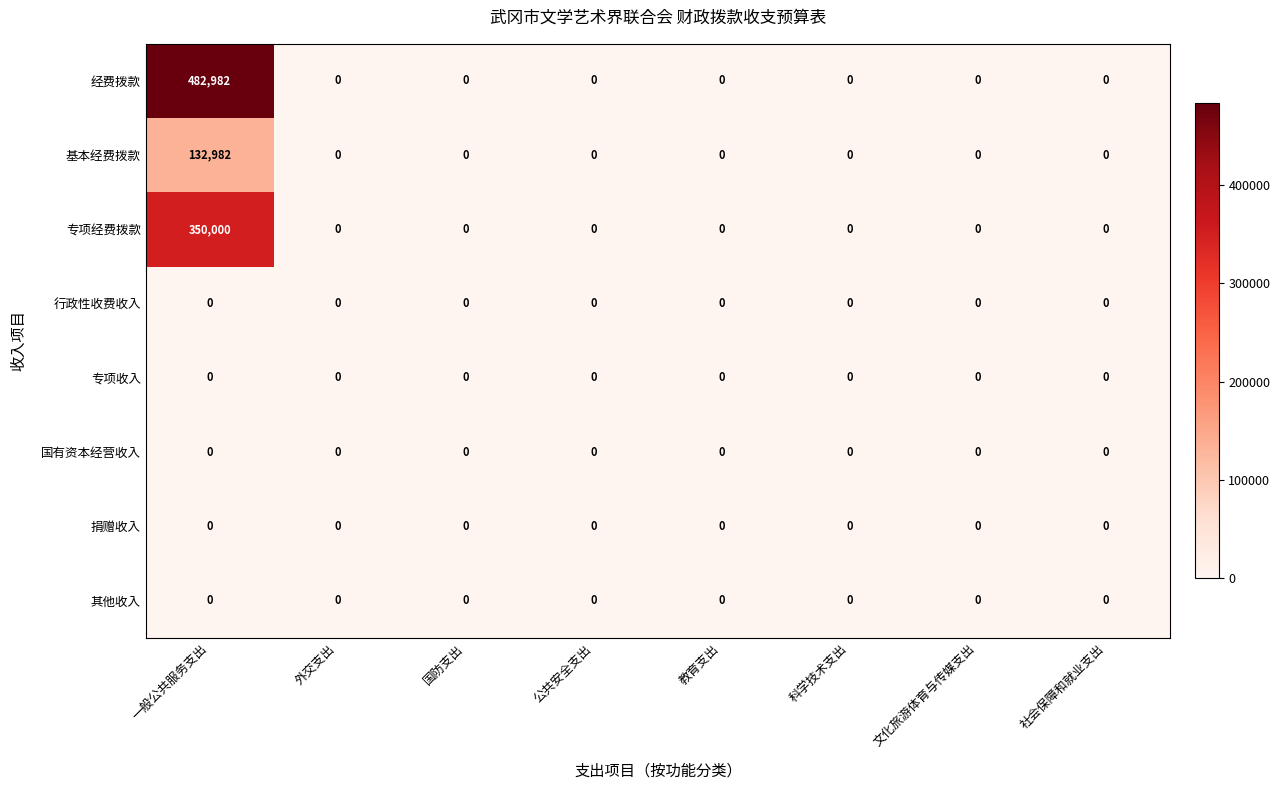

The value of 捐赠收入 at 文化旅游体育与传媒支出 is 0. True or false?

True